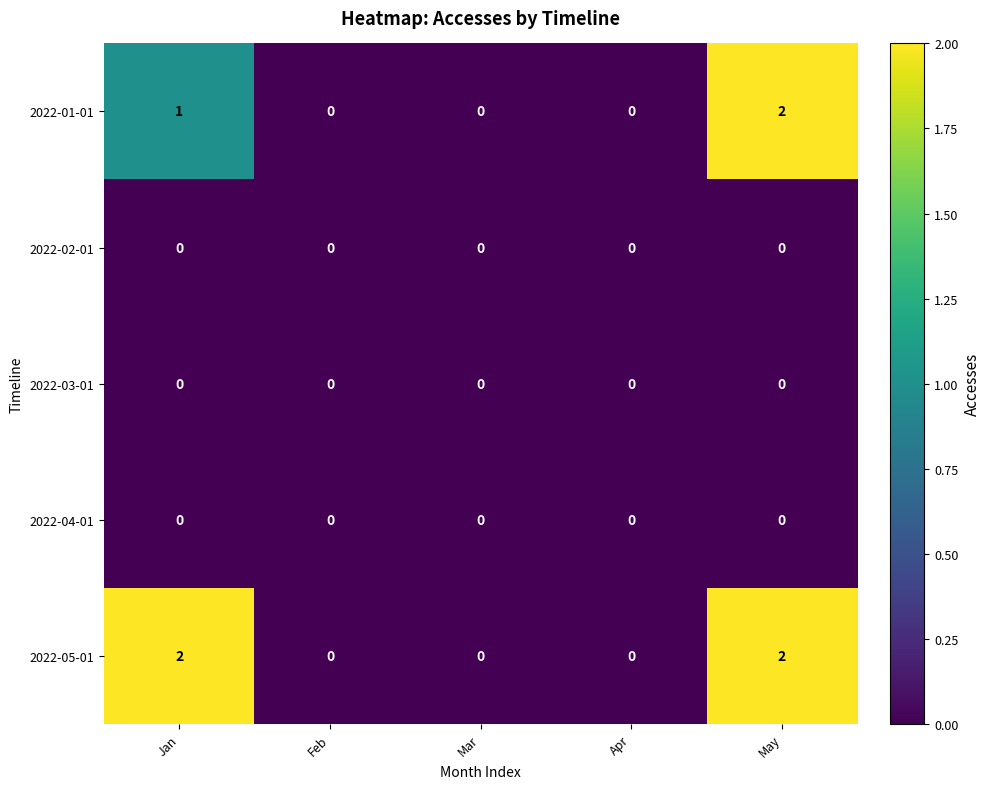

The value of 2022-05-01 at Apr is 1. True or false?

False